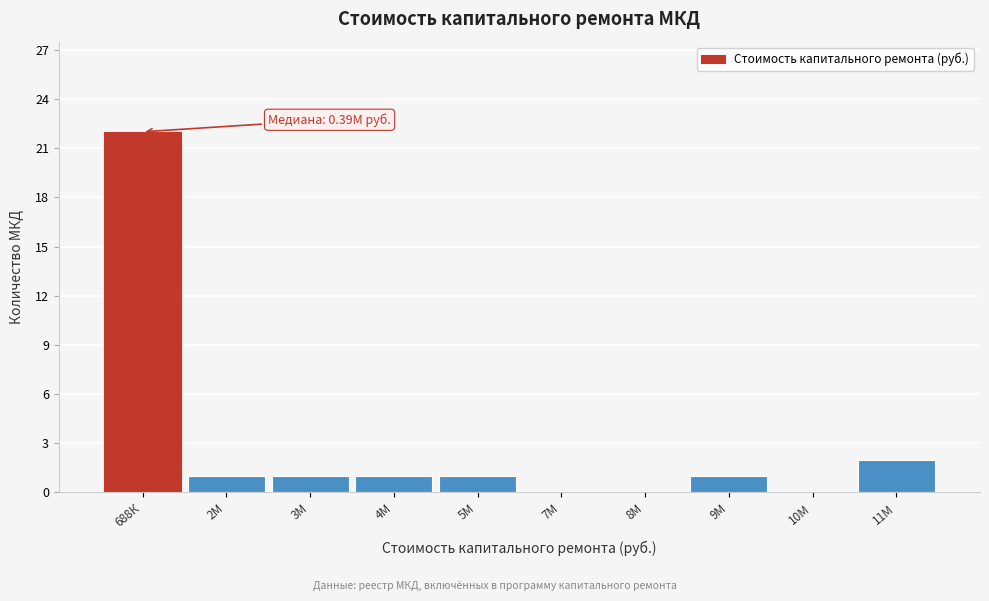

Reading left to right, transcribe all the data shown in this chart.

688К=22	2М=1	3М=1	4М=1	5М=1	7М=0	8М=0	9М=1	10М=0	11М=2